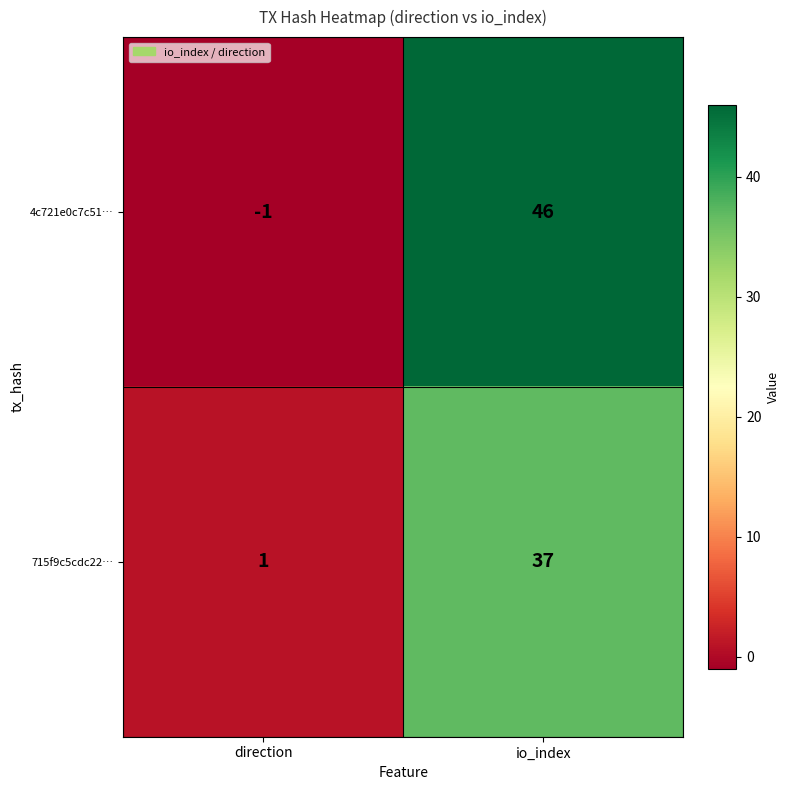

Reading left to right, extract all data points from this chart.

4c721e0c7c51…: -1	46
715f9c5cdc22…: 1	37